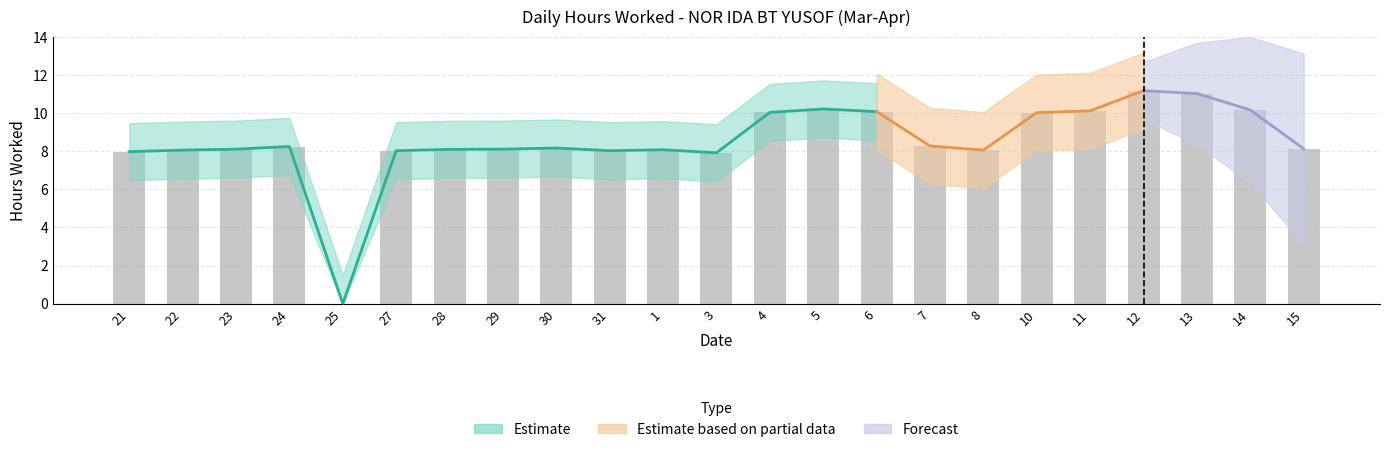

What is the difference between the second highest and second lowest values?

3.1